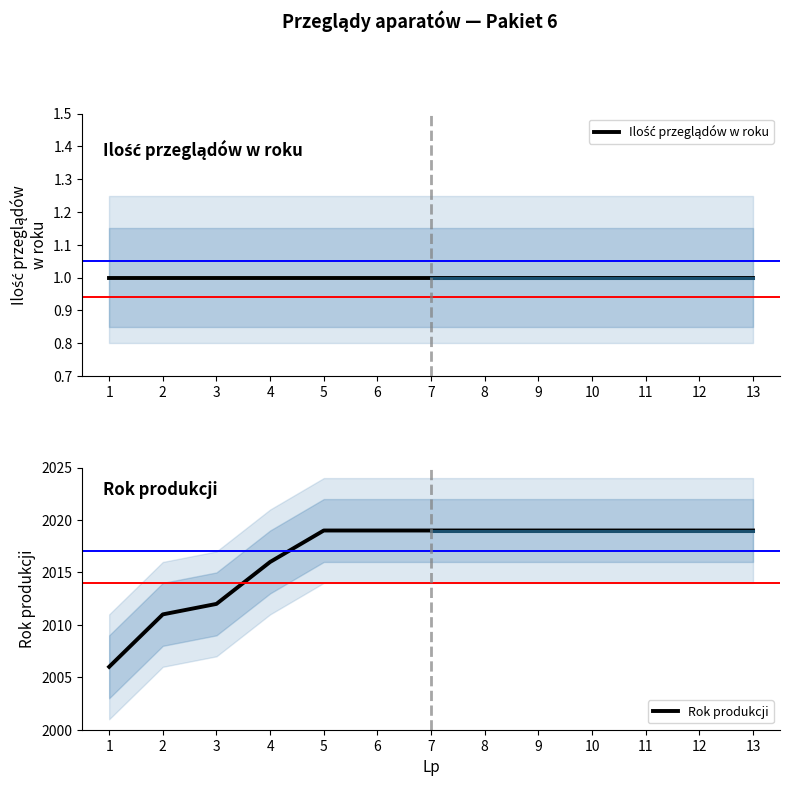

What is the minimum value for Rok produkcji?

2006